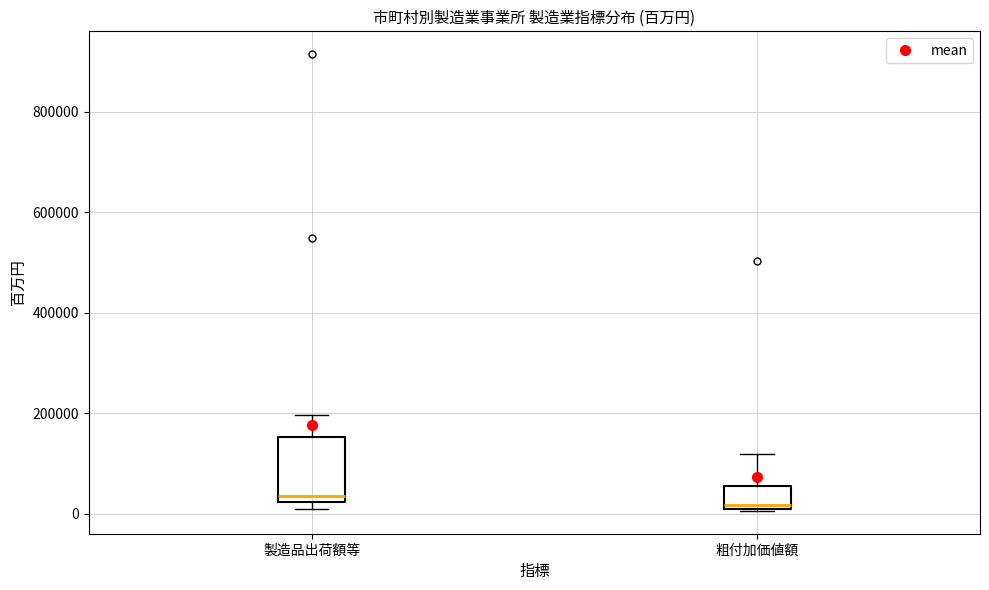

Where does the median line of the box for 粗付加価値額 sit on the y-axis? The values are not printed on the chart, so give them approximately, as read against the axis.

20000